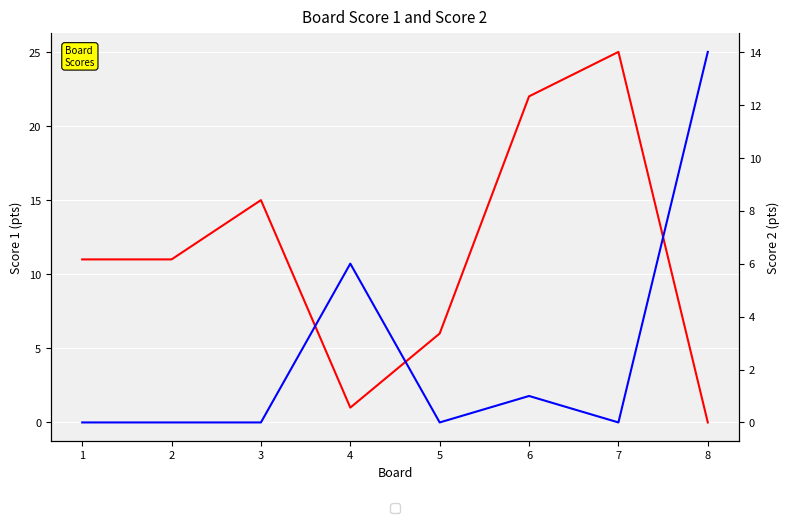

Reading right to left, extract all data points from this chart.

Score 1: 0	25	22	6	1	15	11	11
Score 2: 14	0	1	0	6	0	0	0